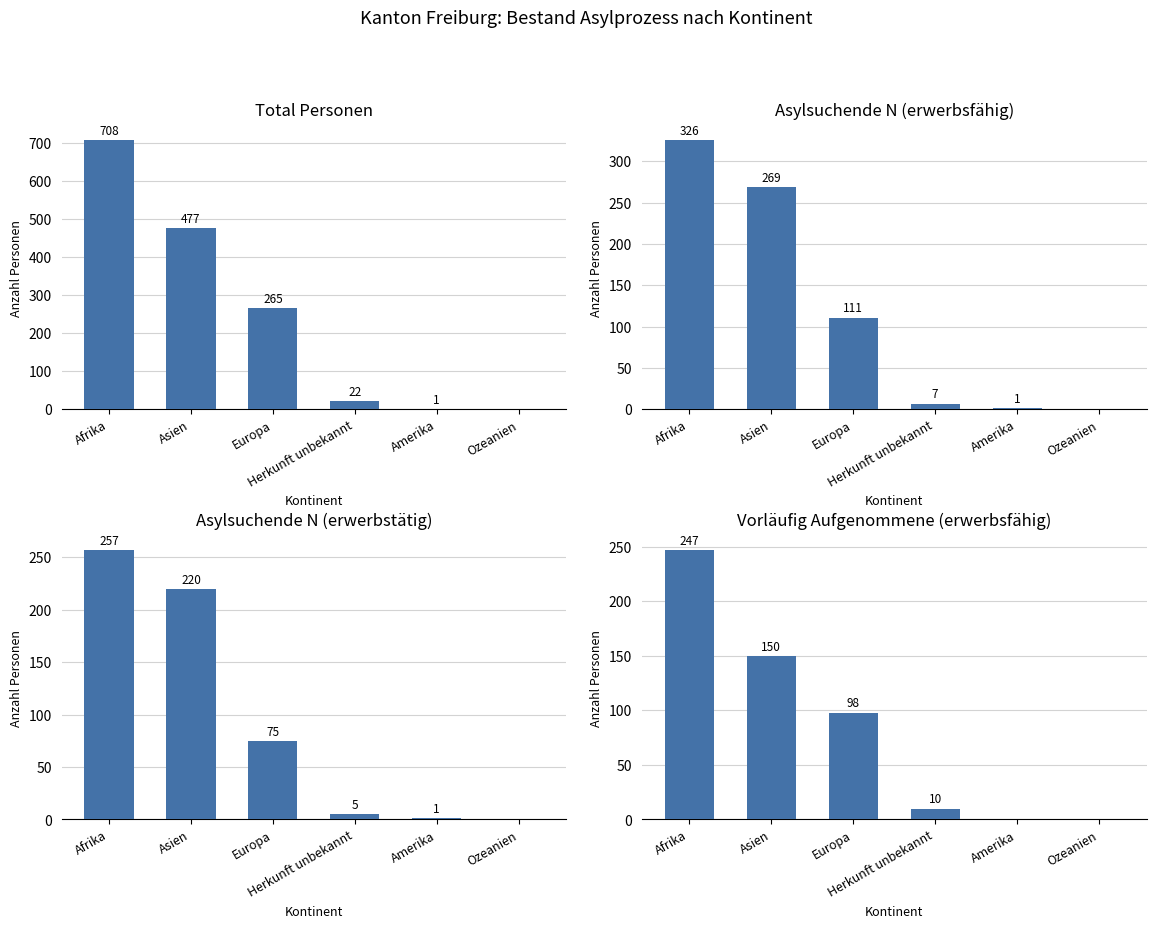

How many values in the Asylsuchende N (erwerbsfähig) series exceed 111?

2